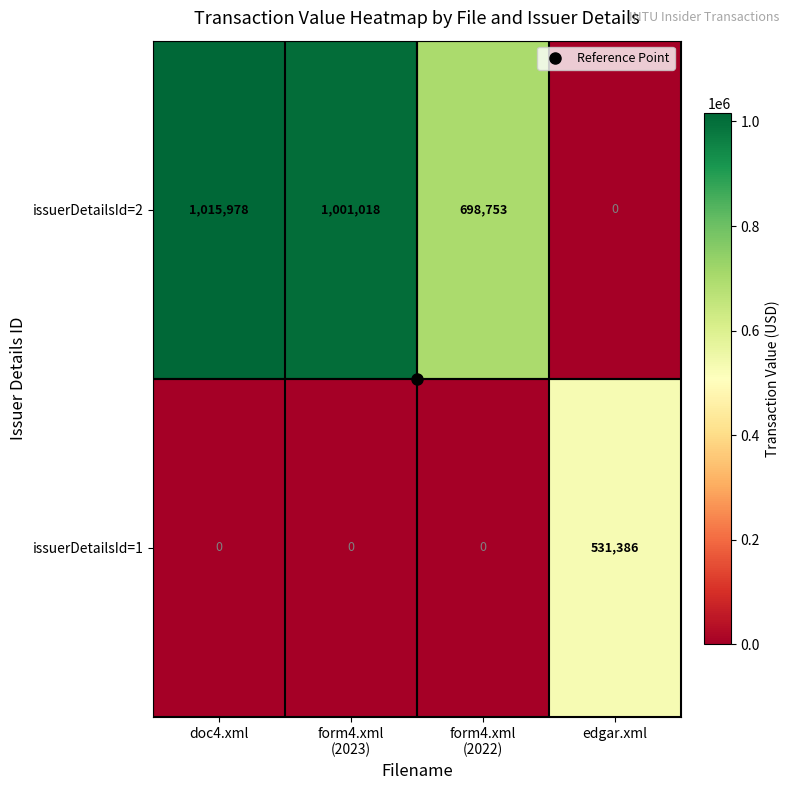

What is the average value of the issuerDetailsId=2 series?

678937